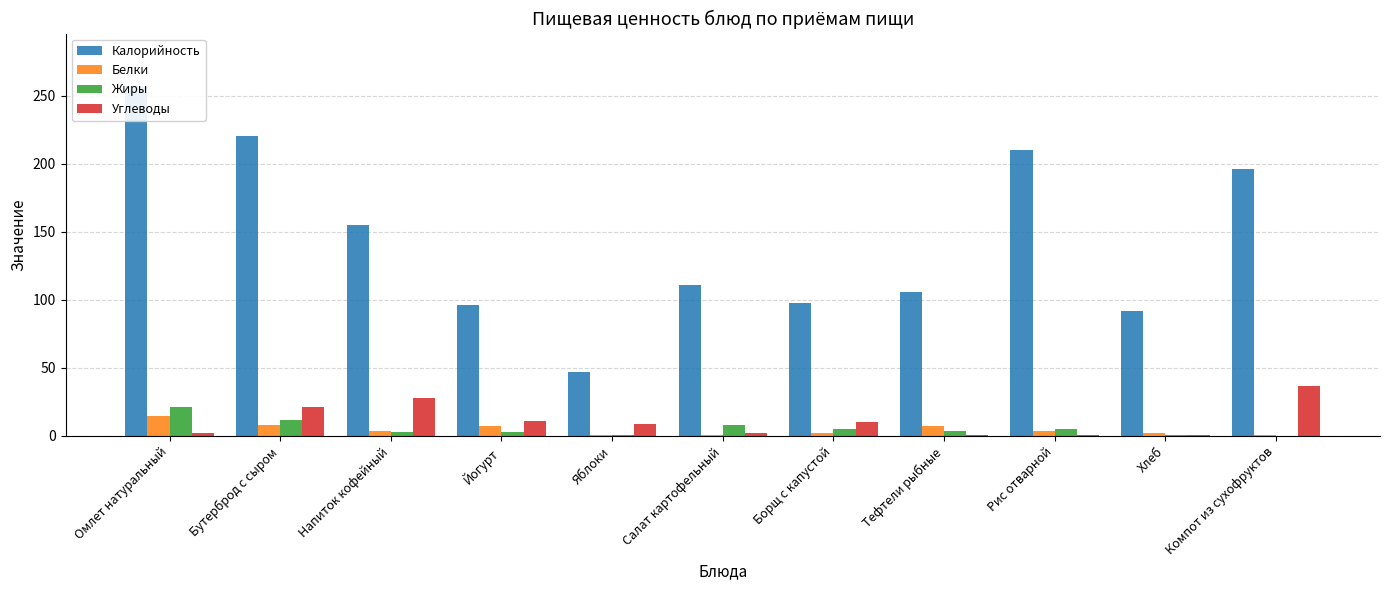

List the series in order of their peak value, lowest first.

Белки, Жиры, Углеводы, Калорийность